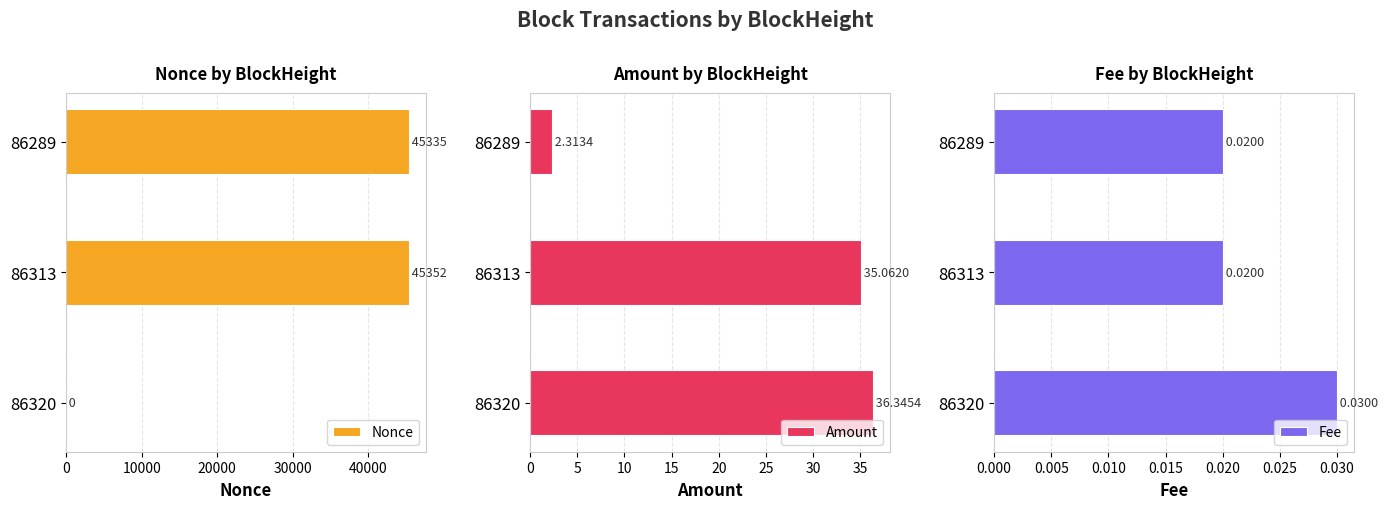

What is the difference between the maximum and minimum values in the Amount series?

34.0